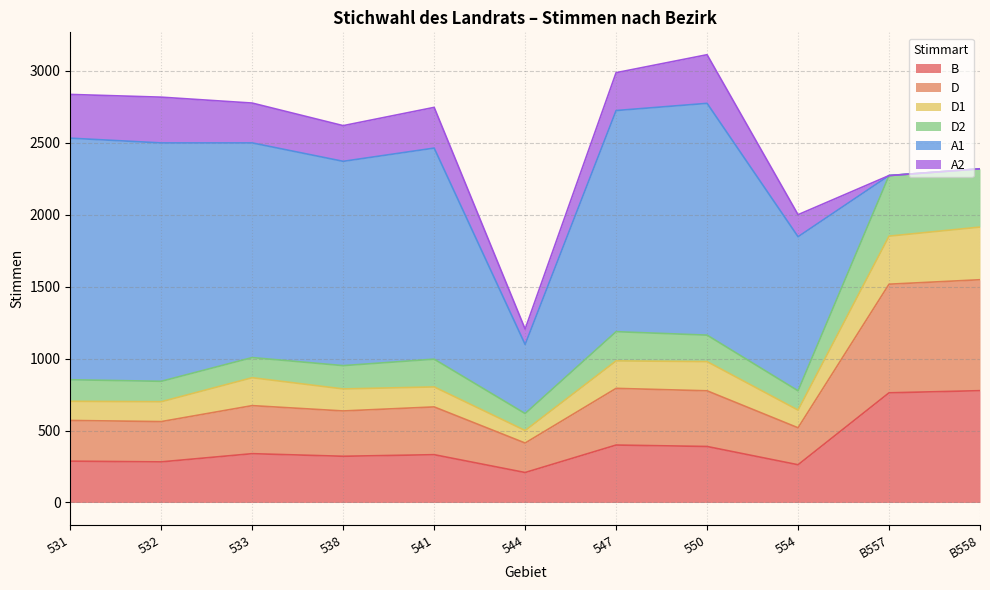

The B series shows 321 at 538. True or false?

True